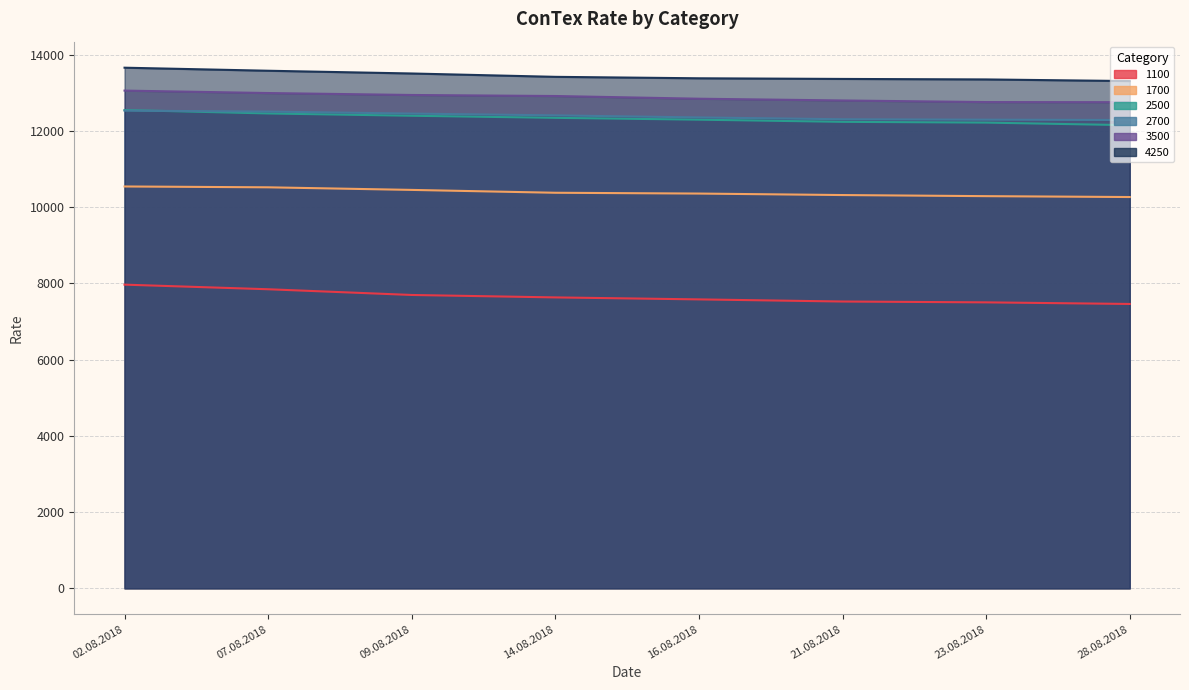

List the series in order of their peak value, lowest first.

1100, 1700, 2700, 2500, 3500, 4250